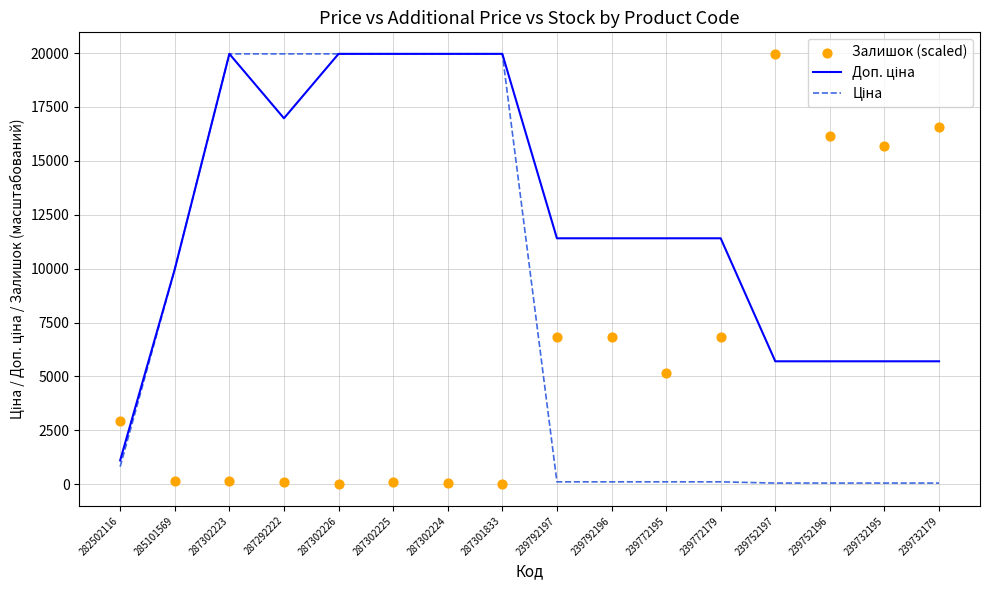

Which series reaches the minimum Y coordinate?

Залишок (scaled)